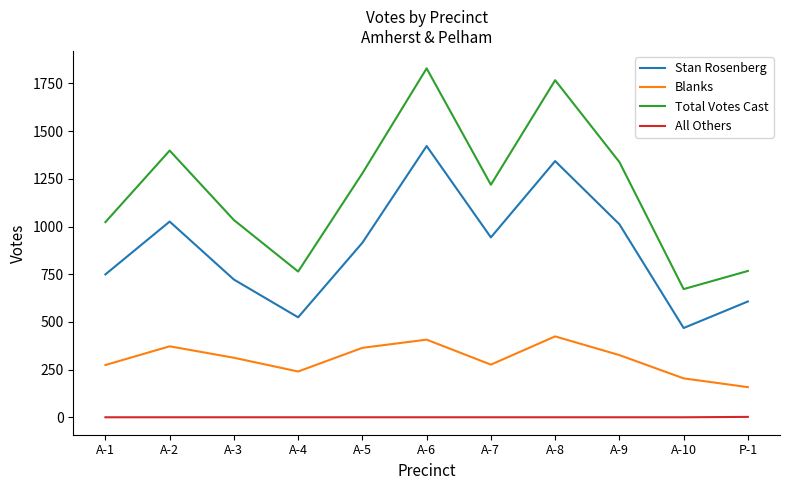

At which label does Blanks first exceed 312?

A-2